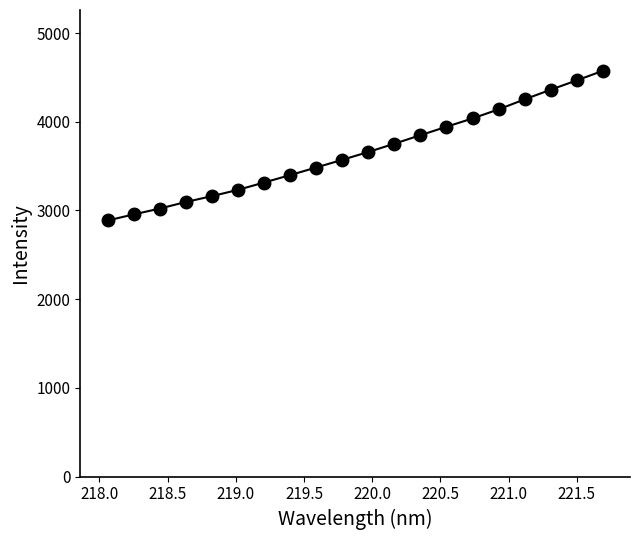

What is the difference between the maximum and minimum values?

1686.6